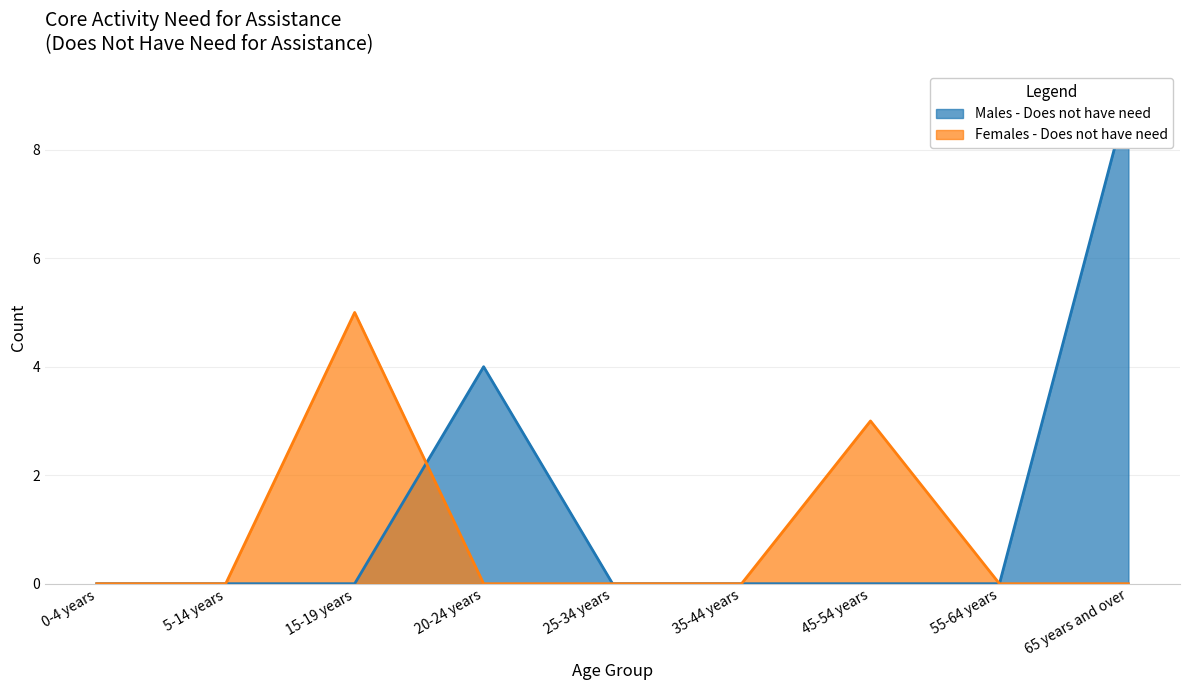

Reading left to right, extract all data points from this chart.

Males - Does not have need: 0	0	0	4	0	0	0	0	9
Females - Does not have need: 0	0	5	0	0	0	3	0	0